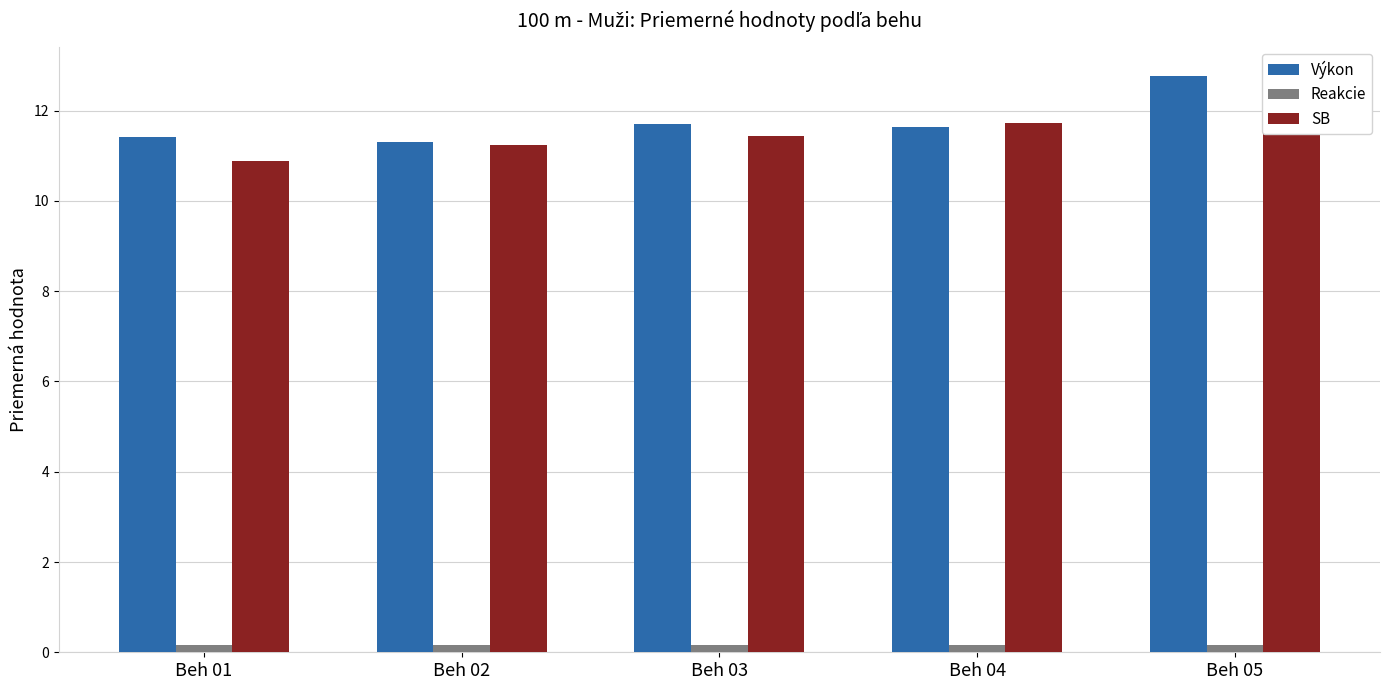

At how many categories does at least one series exceed 0?

5